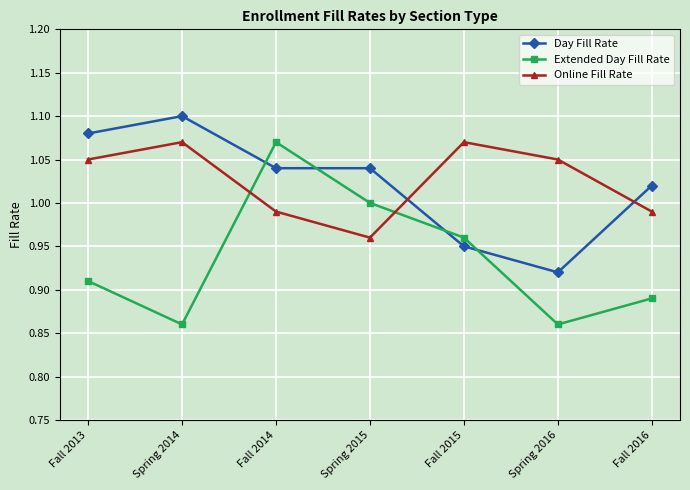

What is the label of the 1st point from the right?

Fall 2016